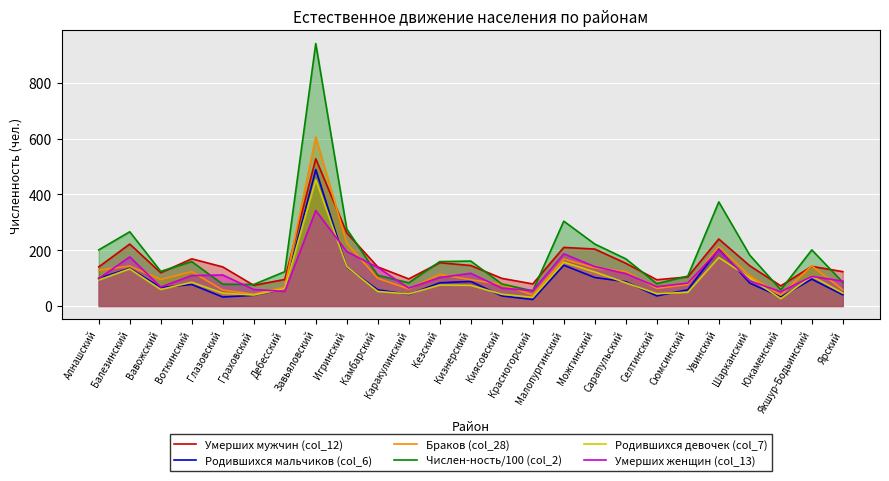

What is the total value across all series at Игринский?

1238